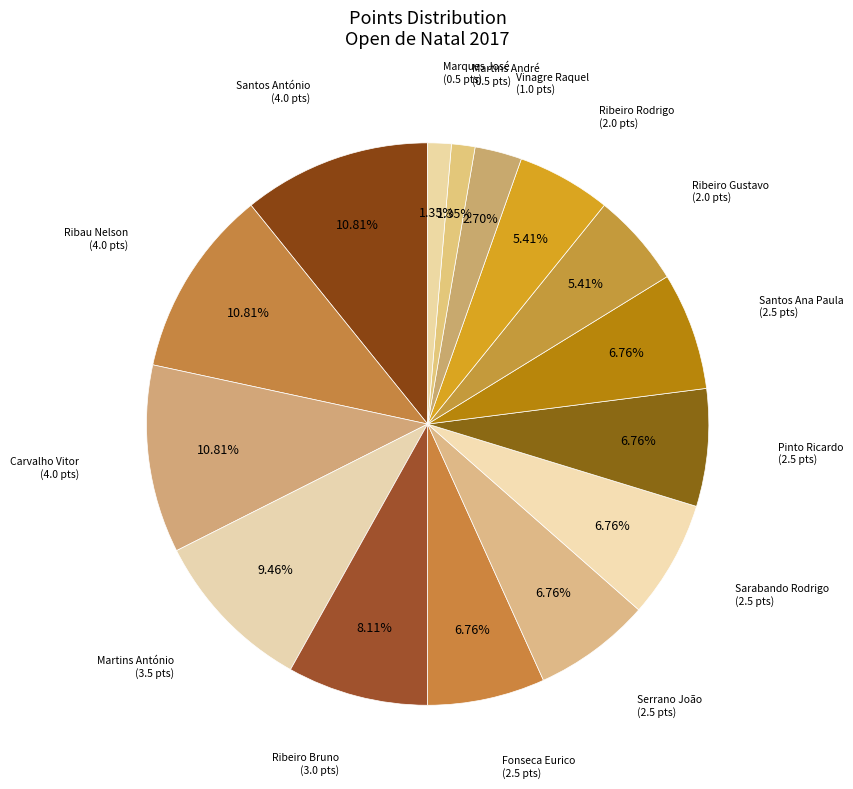

Approximately how many times larger is the value at Ribeiro Bruno compared to Martins António?

0.9